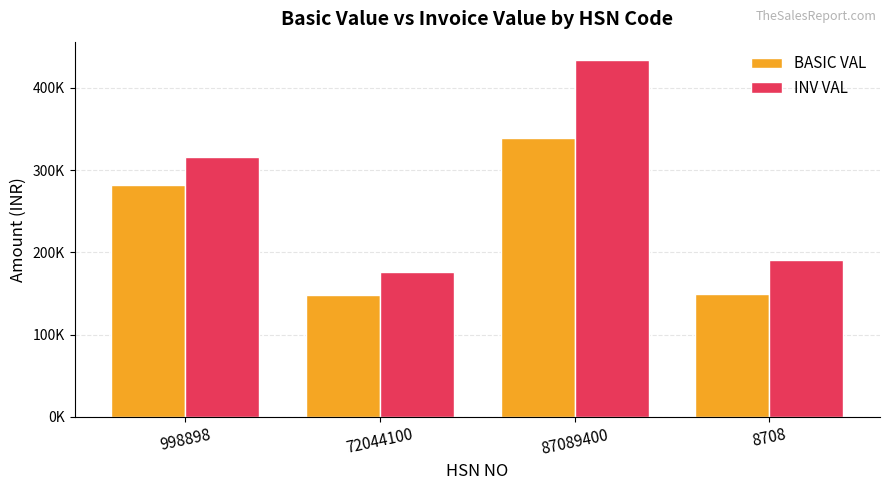

Where is INV VAL nearest to the value 305429?

998898